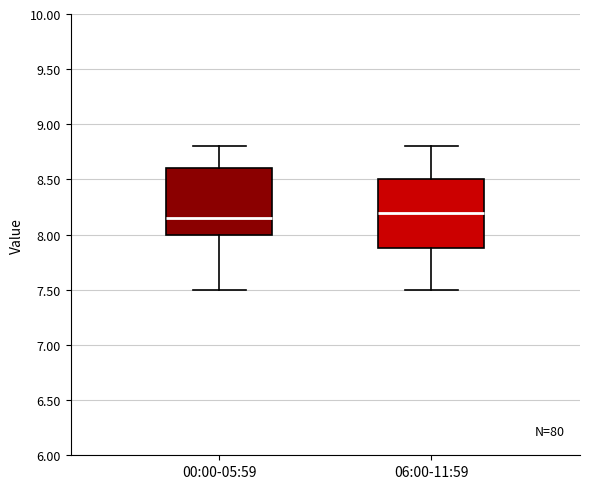

Where does the upper whisker of the box for 06:00-11:59 end on the y-axis? The values are not printed on the chart, so give them approximately, as read against the axis.

8.80